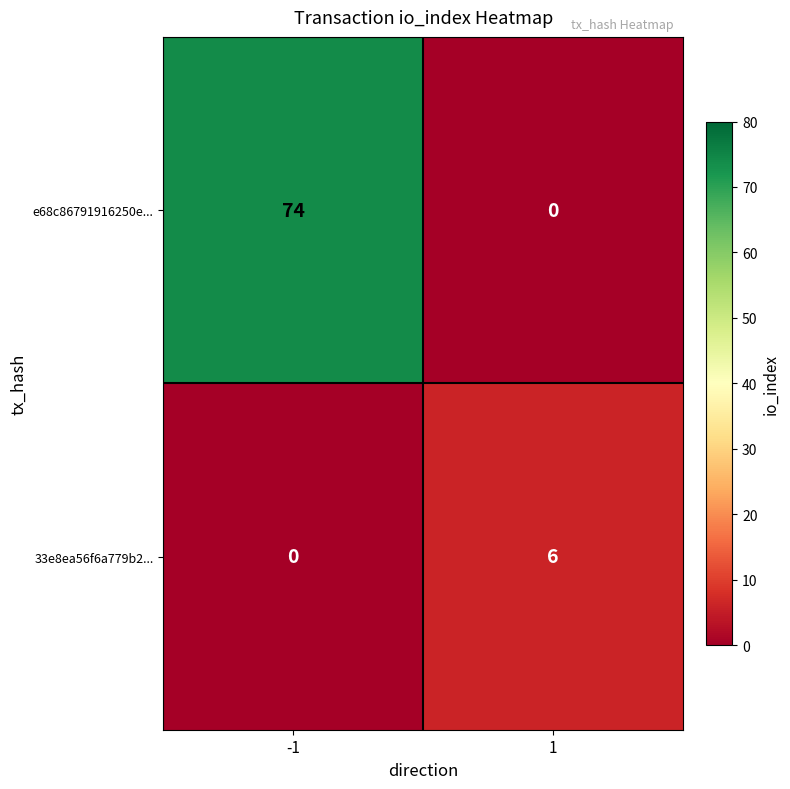

Which series has the widest spread of values?

e68c86791916250e...